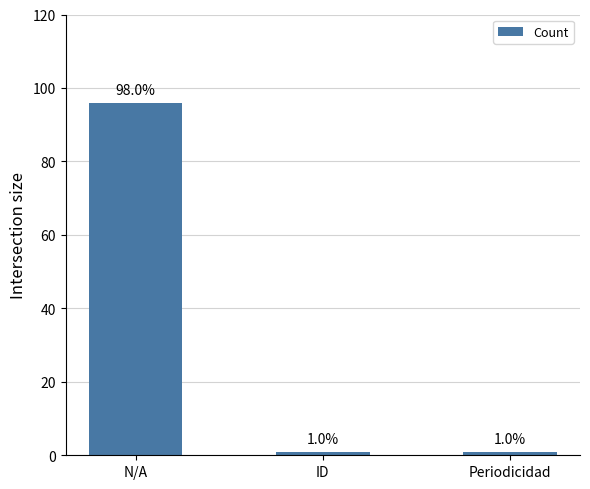

What is the average value?

33